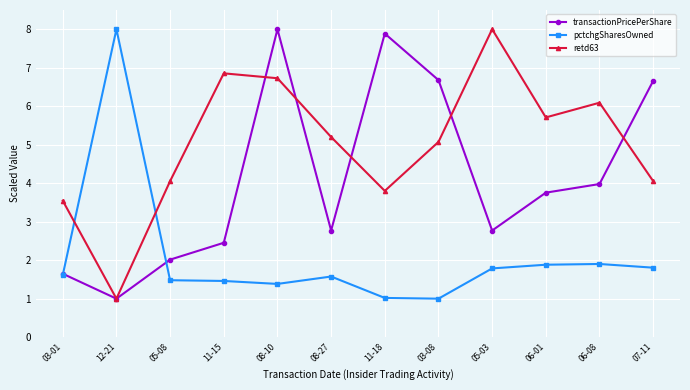

How many distinct data groups are displayed?

3